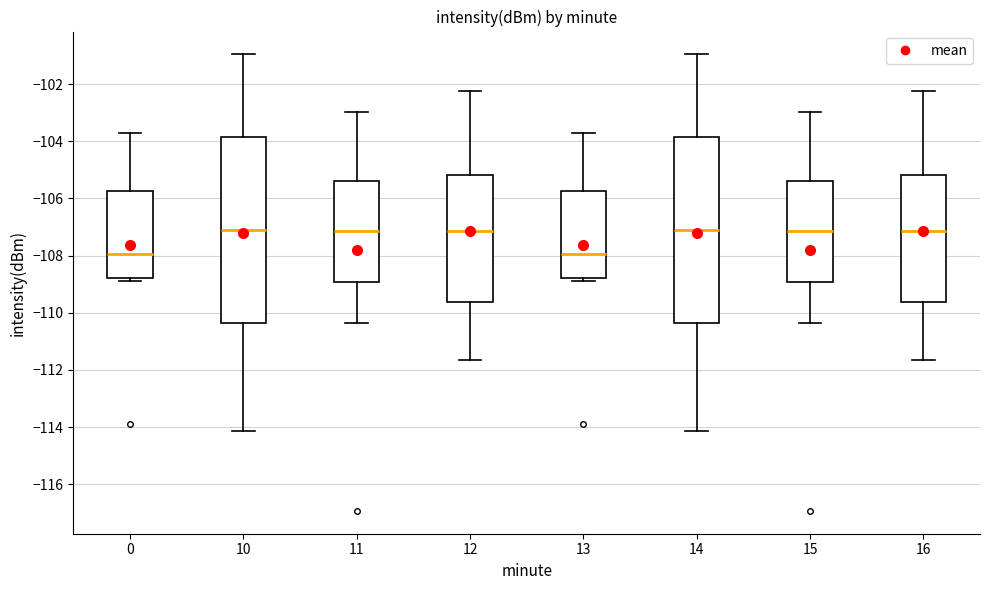

Where does the median line of the box at x = 10 sit on the y-axis? The values are not printed on the chart, so give them approximately, as read against the axis.

-107.2